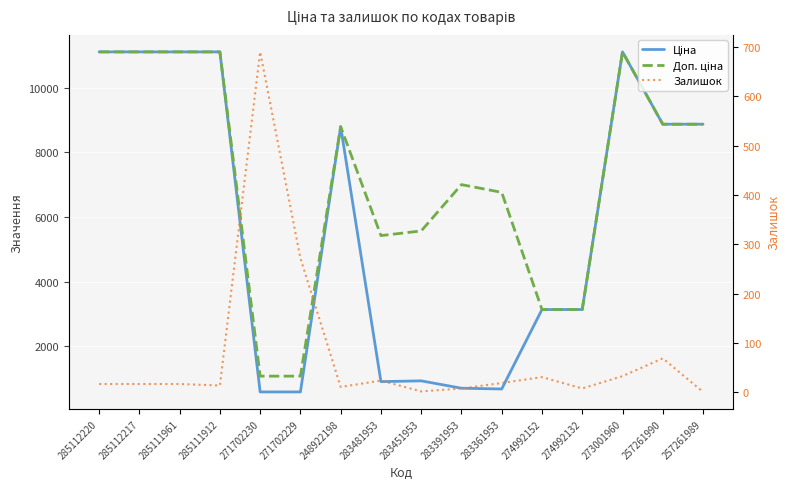

Is it true that Доп. ціна equals 11113.6 at 273001960?

True